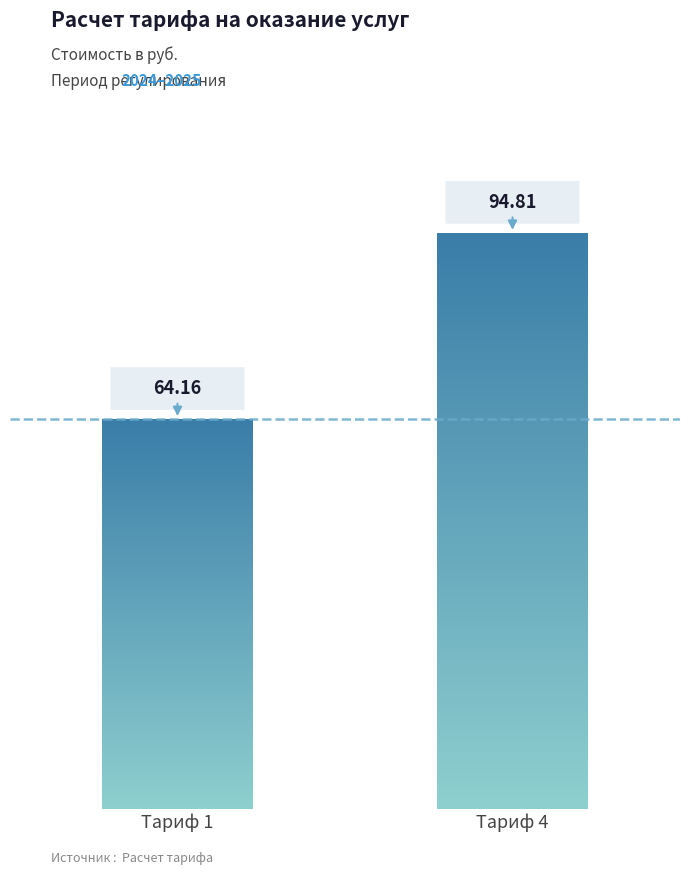

Reading left to right, list all the values displayed in this chart.

Тариф 1=64.2	Тариф 4=94.8